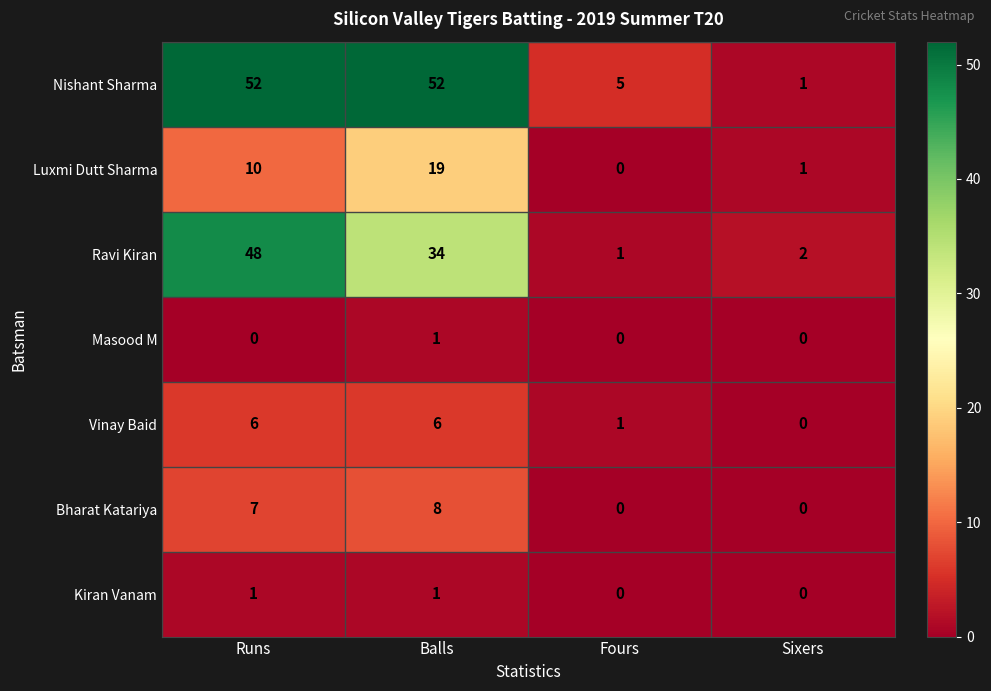

What is the average value of the Luxmi Dutt Sharma series?

8